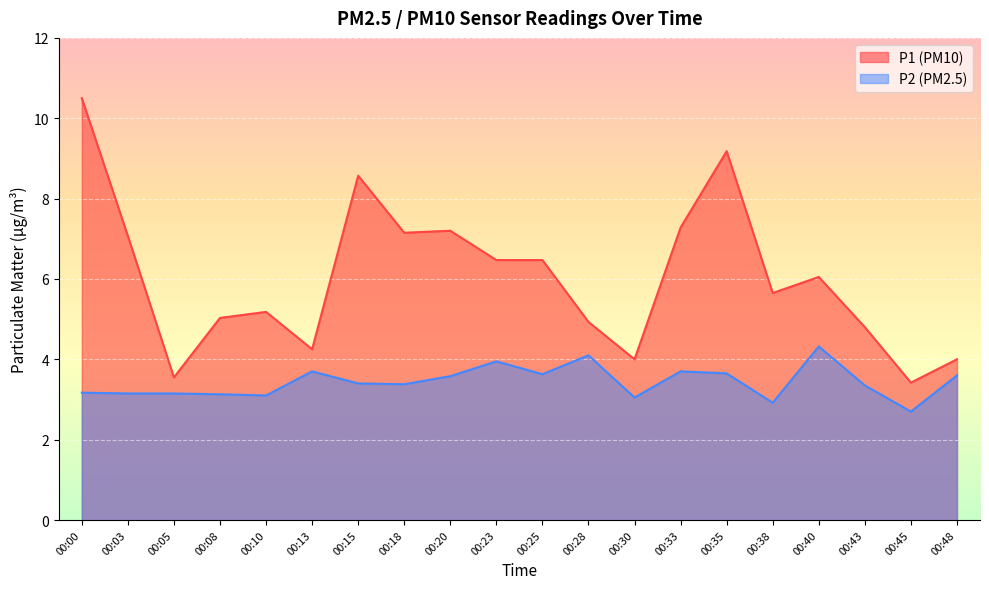

True or false: P1 and P2 intersect in this chart.

False